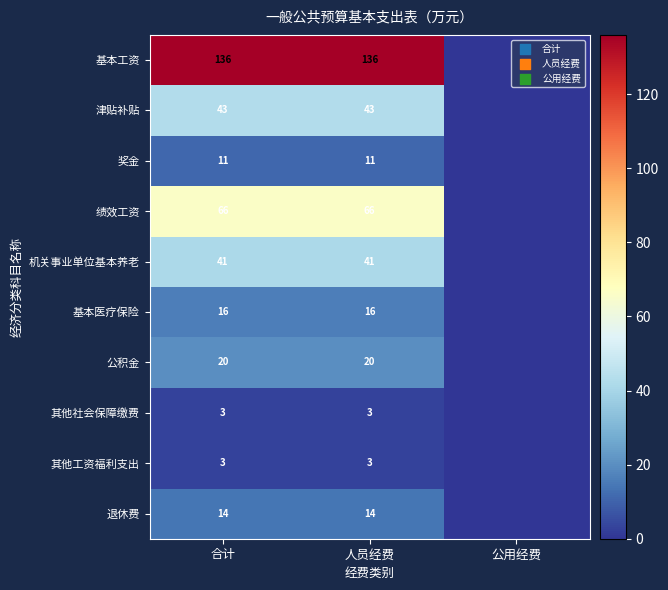

Is the value of 基本医疗保险 at 合计 greater than the value of 奖金 at 合计?

Yes